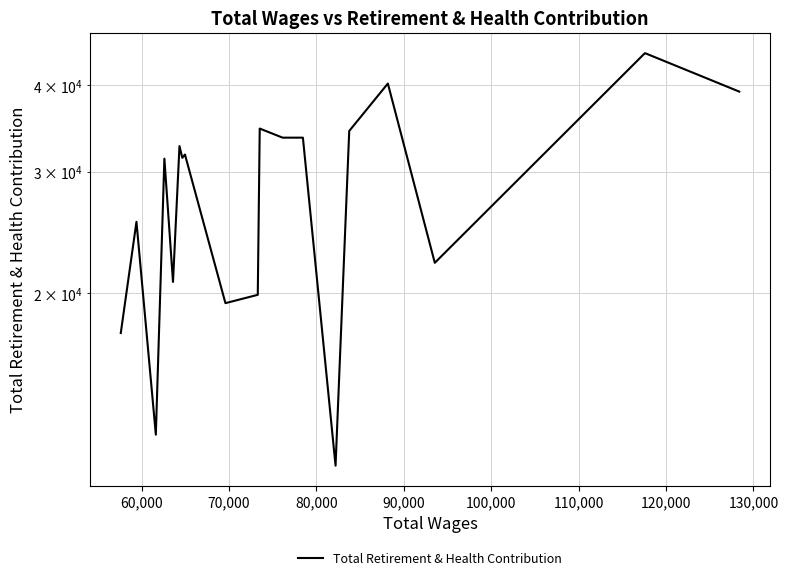

Reading left to right, what are all the values shown in this chart?

17525	25386	12493	31329	20778	32671	31413	31762	19361	19906	34632	33599	33599	11267	34355	40235	22145	44504	44504	39167